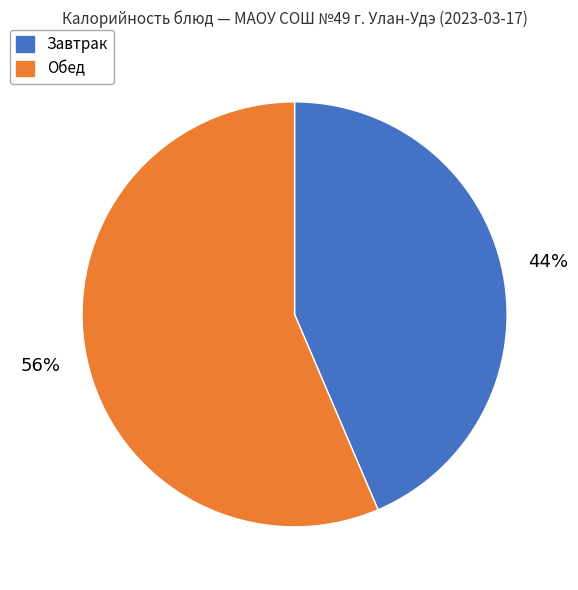

Is there a majority slice in this chart?

Yes